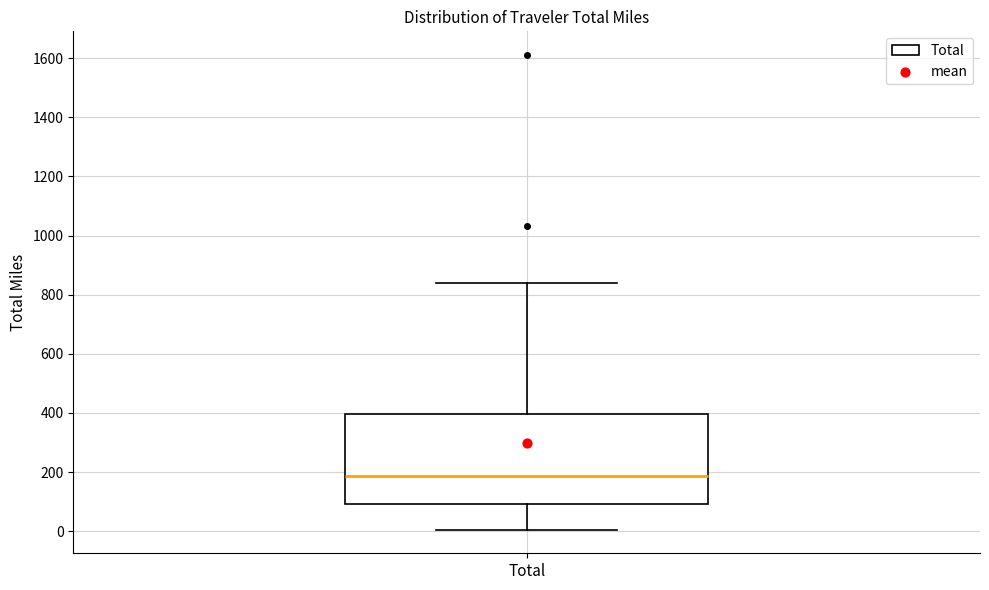

Read this box plot against the y-axis: the position of the median line, the range covered by the box, and the ends of both whiskers. The values are not printed on the chart, so give them approximately, as read against the axis.

median 180, box 100 to 400, whiskers 0 to 840